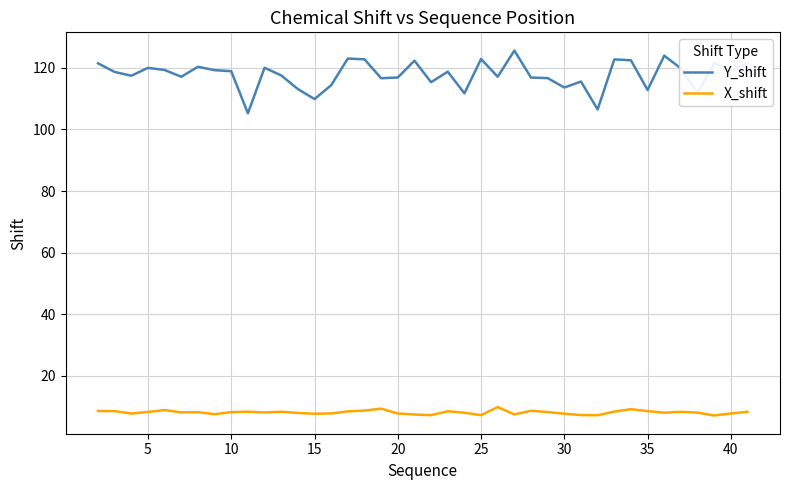

Which series has the widest spread of values?

Y_shift